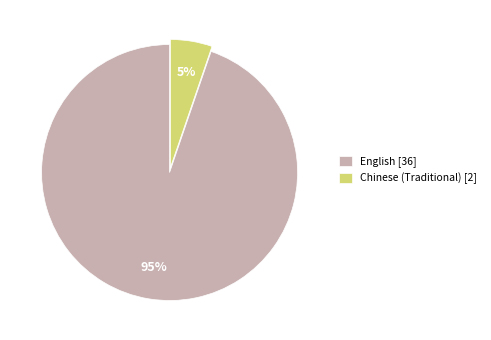

Which category has the smallest portion of the pie?

Chinese (Traditional)